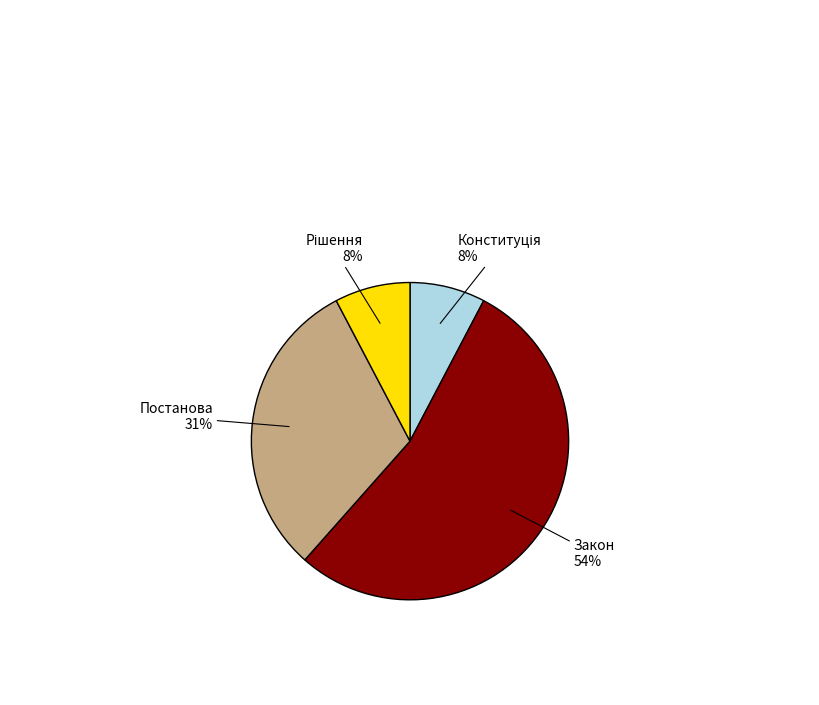

Which has a higher value, Постанова or Закон?

Закон